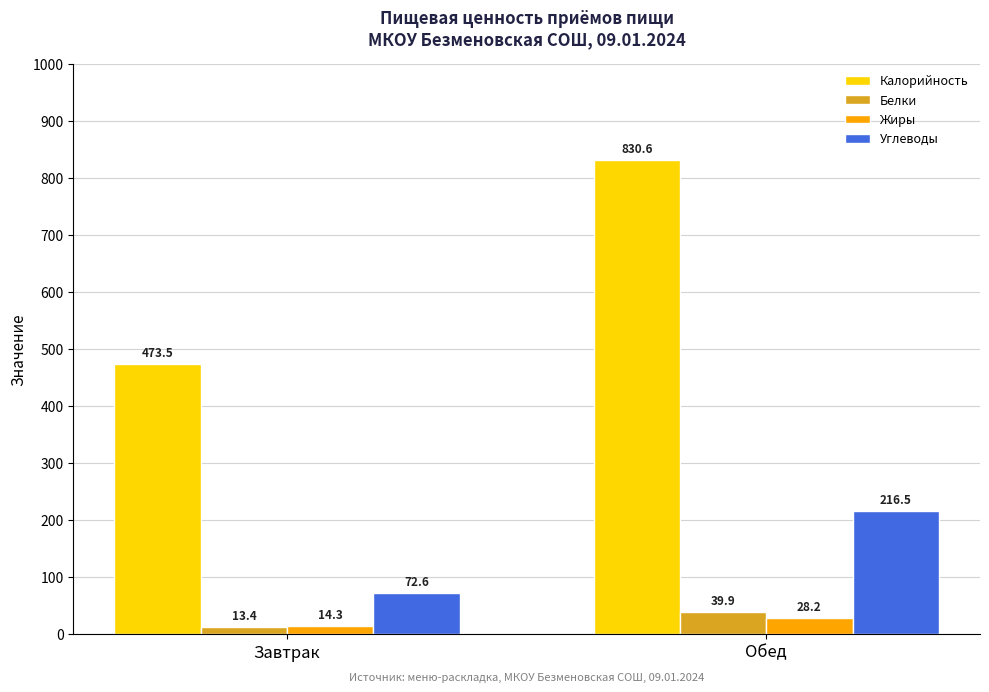

What is the difference between the Калорийность values at Обед and Завтрак?

357.1